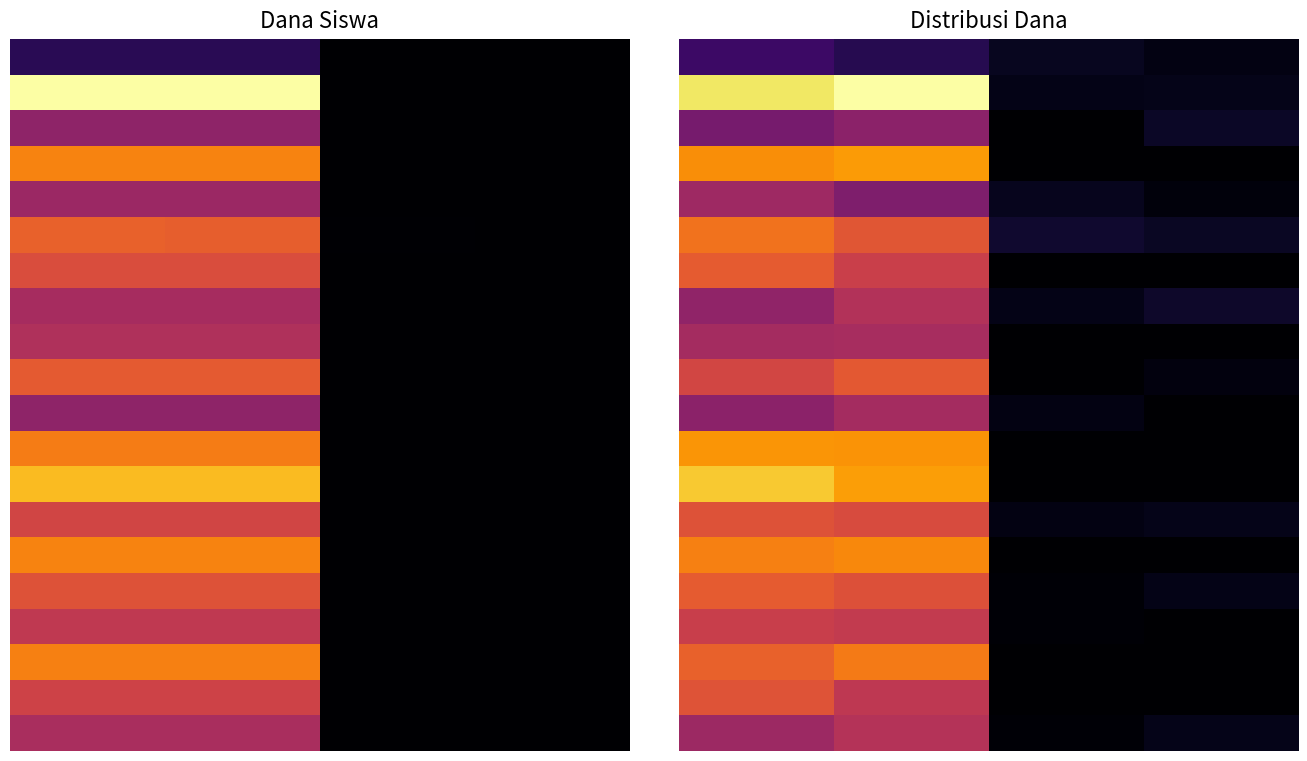

How many data points does each series have?

4